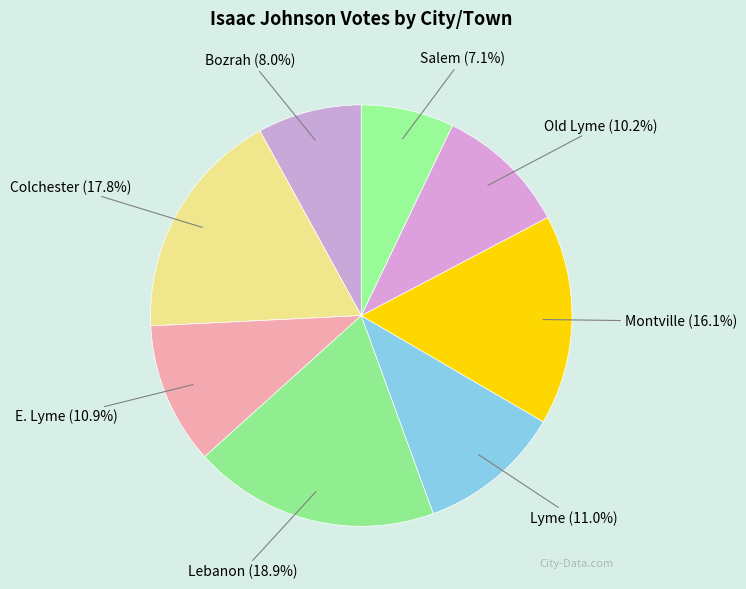

Which category has the biggest portion of the pie?

Lebanon